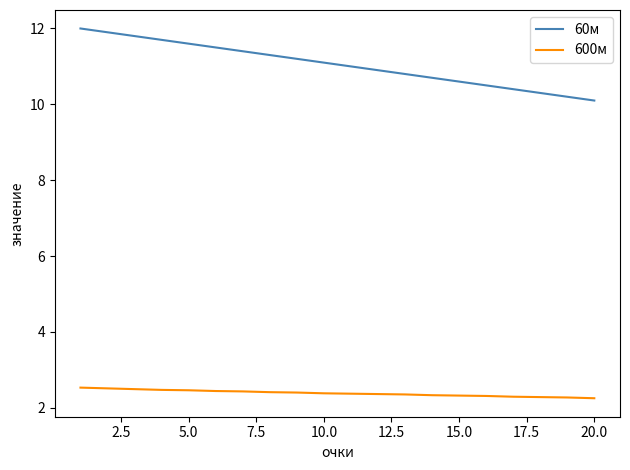

Which series has the largest range (max minus min)?

60м